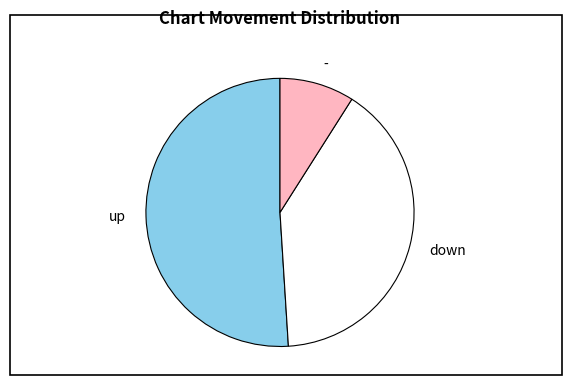

Is the sum of up and down greater than half?

Yes